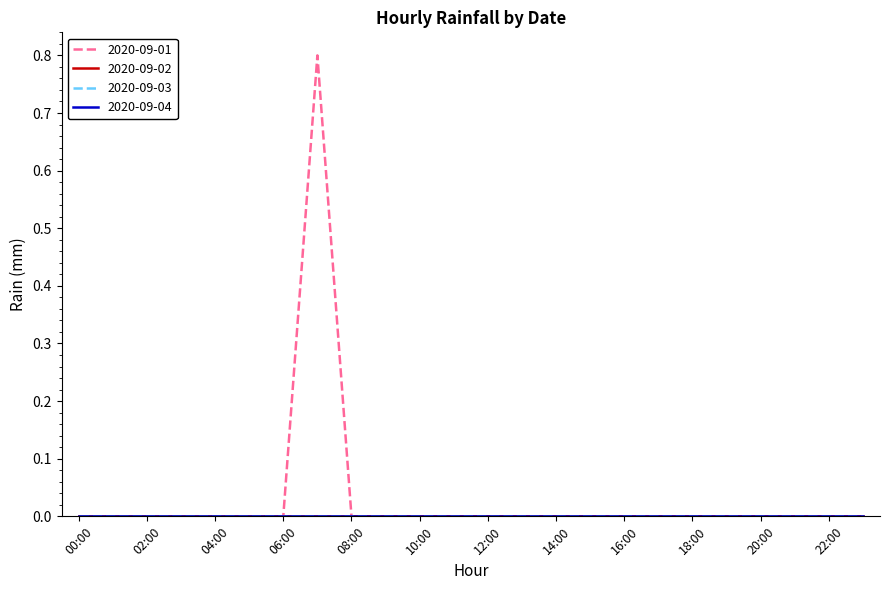

List the series in order of their peak value, highest first.

2020-09-01, 2020-09-02, 2020-09-03, 2020-09-04